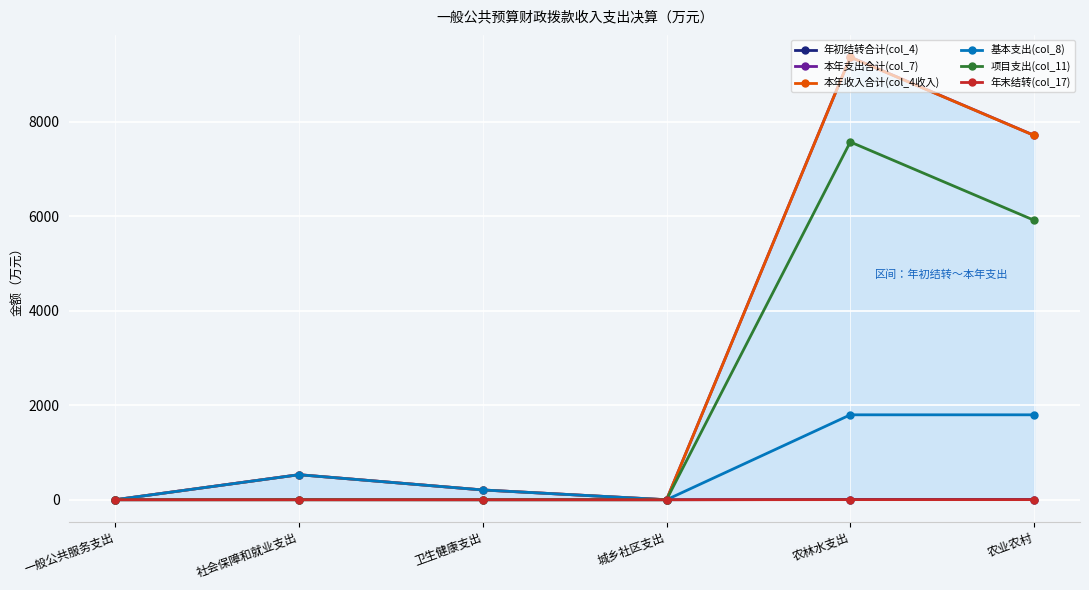

What value does the 项目支出(col_11) series have at 农林水支出?

7572.0